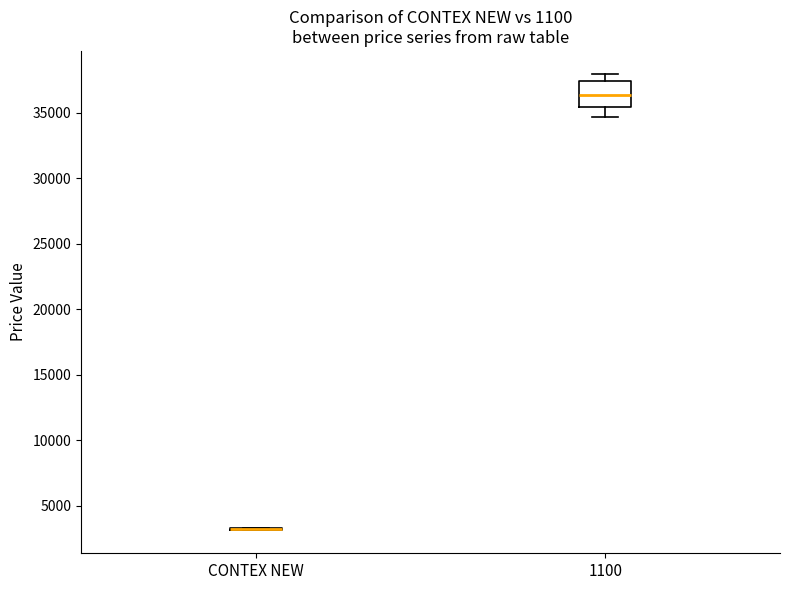

Reading left to right, read every box against the y-axis: the position of its median line, the range the box covers, and the ends of its whiskers. The values are not printed on the chart, so give them approximately, as read against the axis.

CONTEX NEW: box collapsed to a line at 3000, whiskers 3000 to 3500
1100: median 36500, box 35500 to 37500, whiskers 34500 to 38000